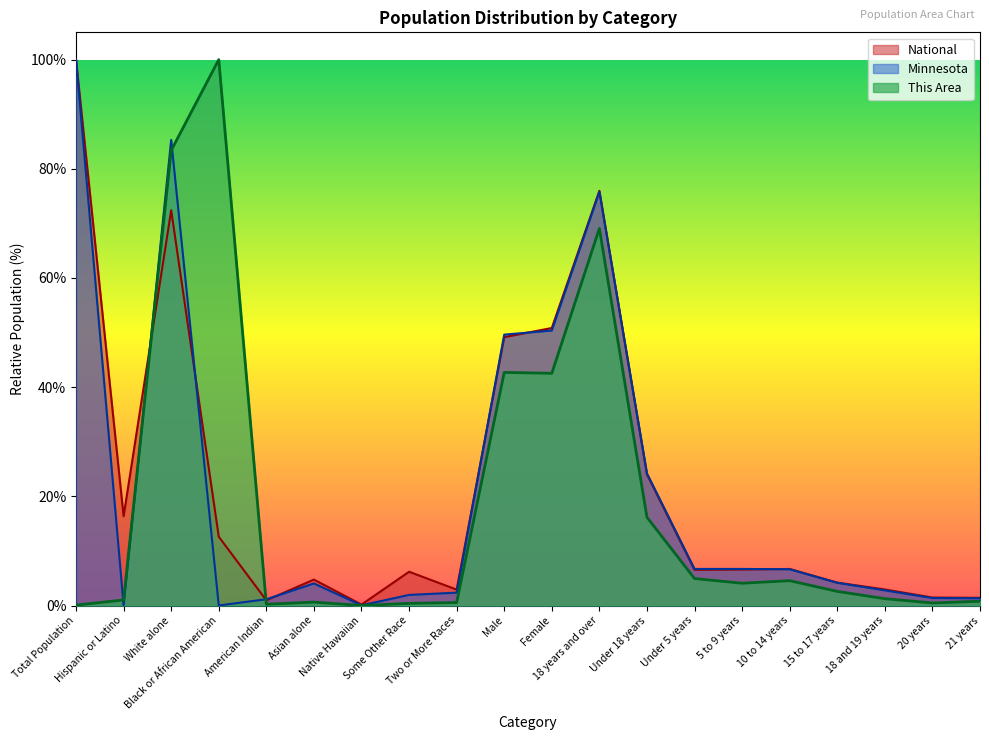

Is it true that This Area equals 76.3 at Male?

False